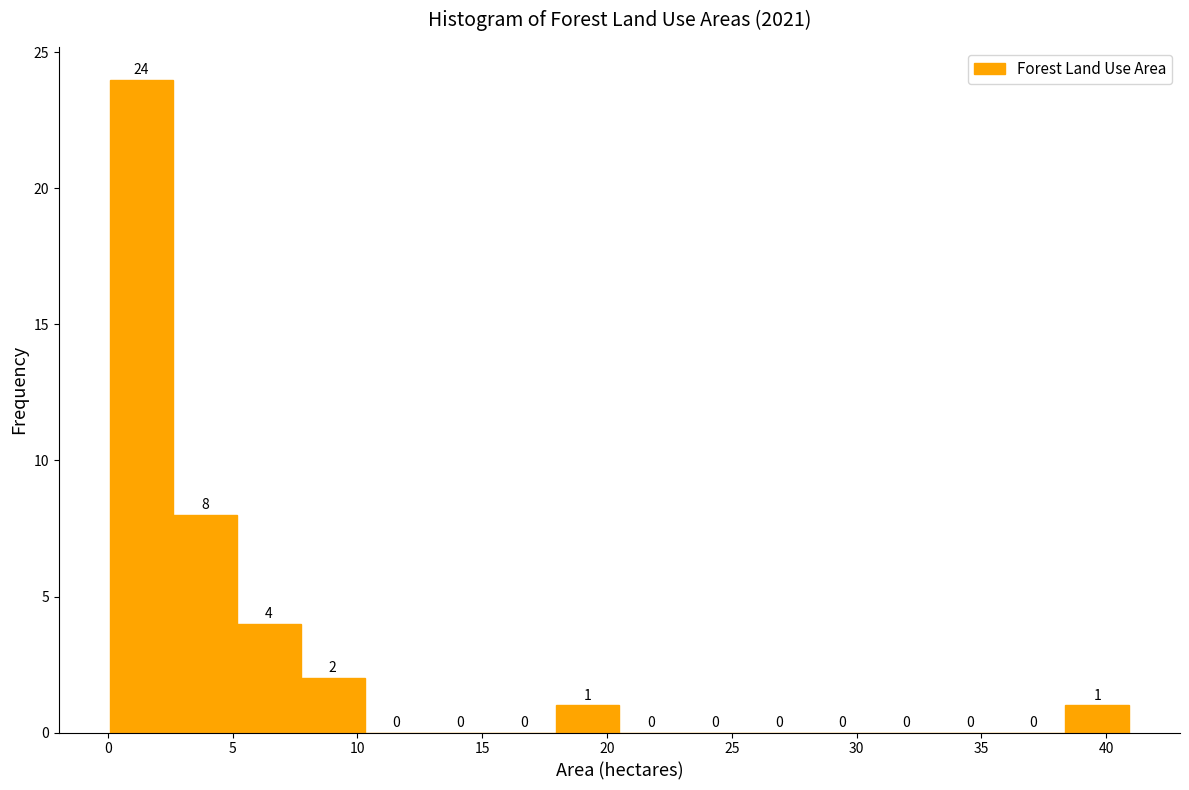

Over which range of the x-axis is the bar tallest?

0.0 to 2.5